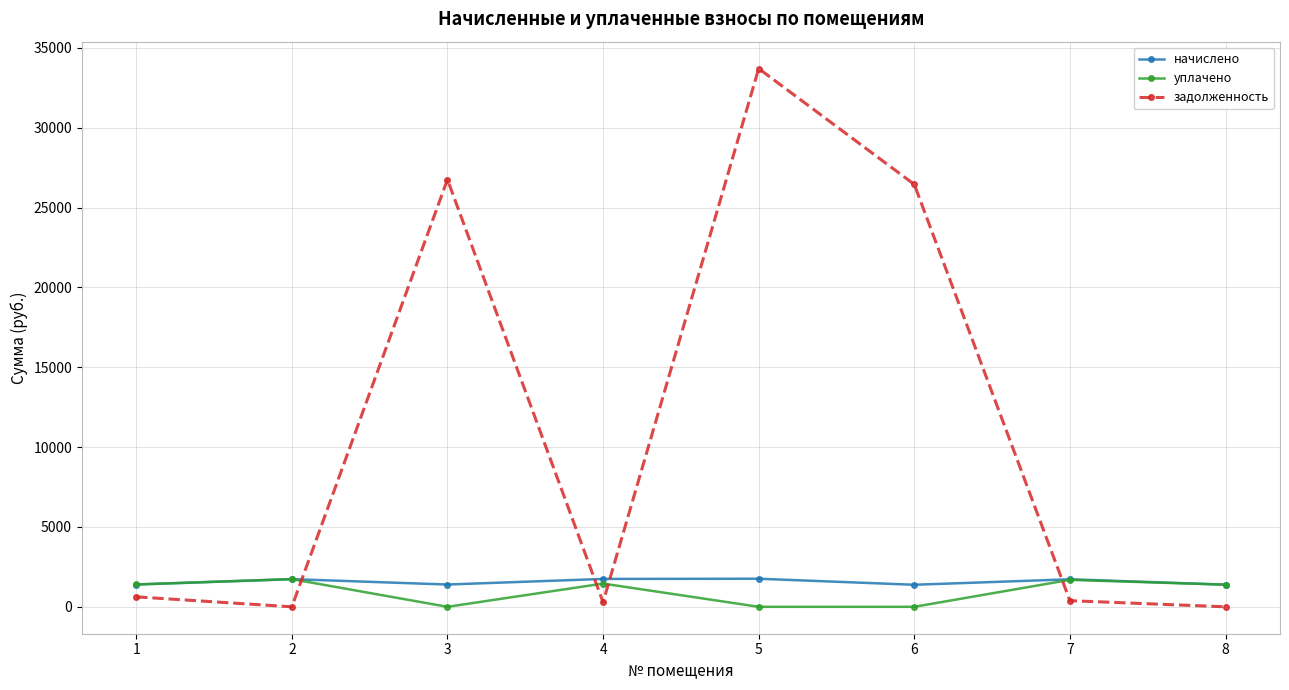

What is the spread (max minus min) of values at 6?

26453.2